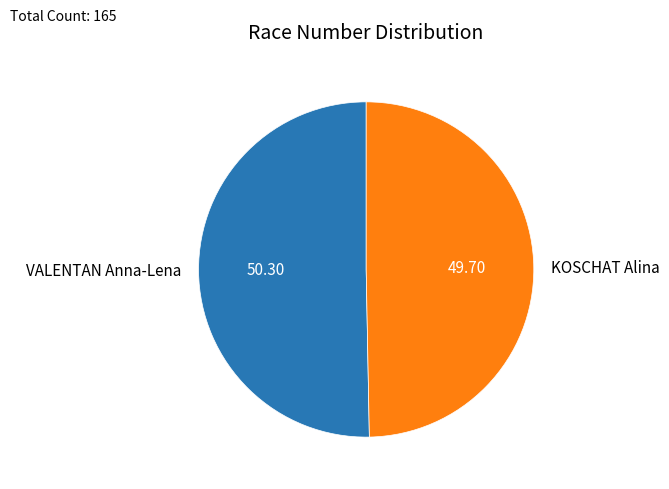

Is the sum of VALENTAN Anna-Lena and KOSCHAT Alina greater than half?

Yes